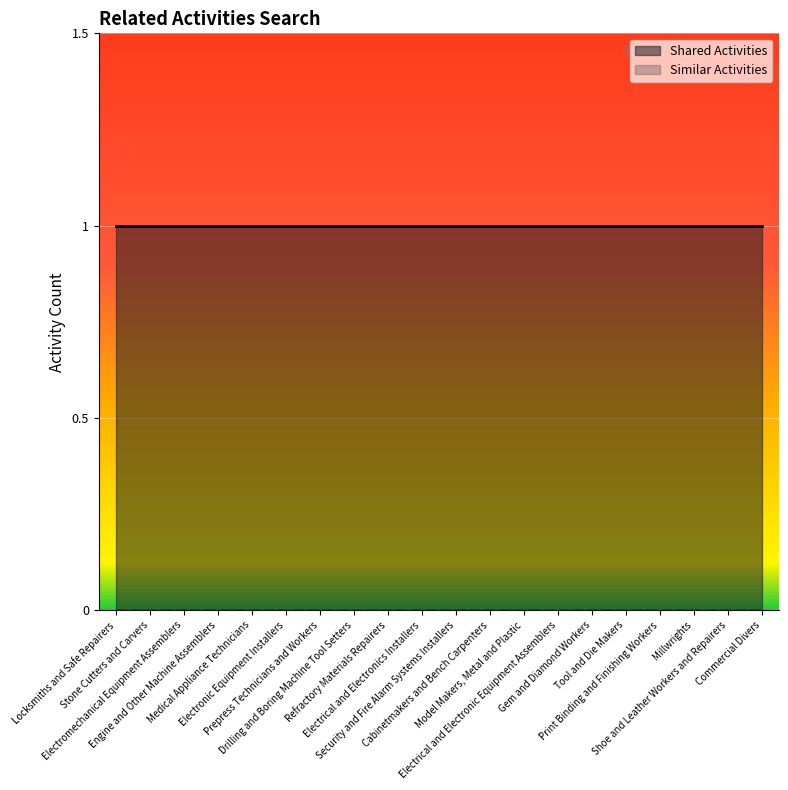

How many series are shown in this chart?

2